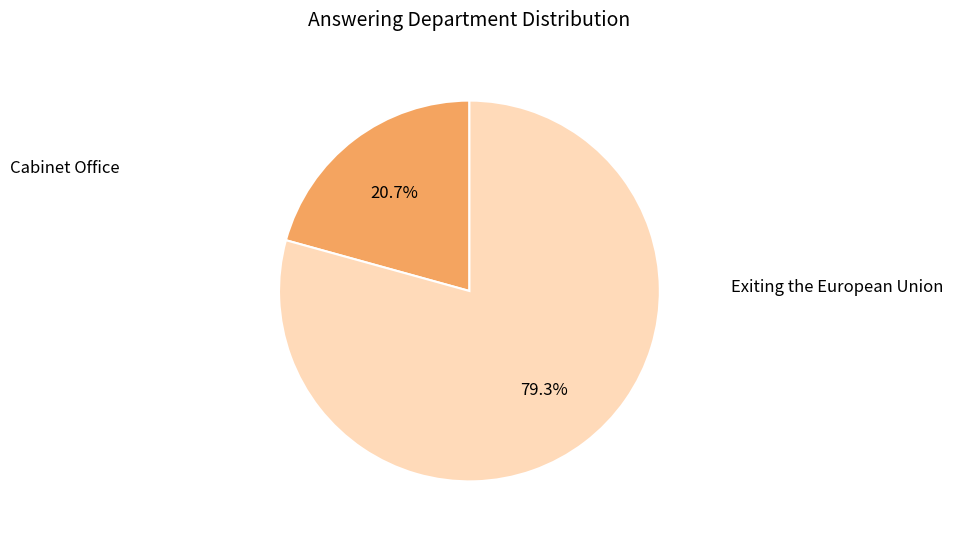

What is the ratio of the value at Cabinet Office to the value at Exiting the European Union?

0.3